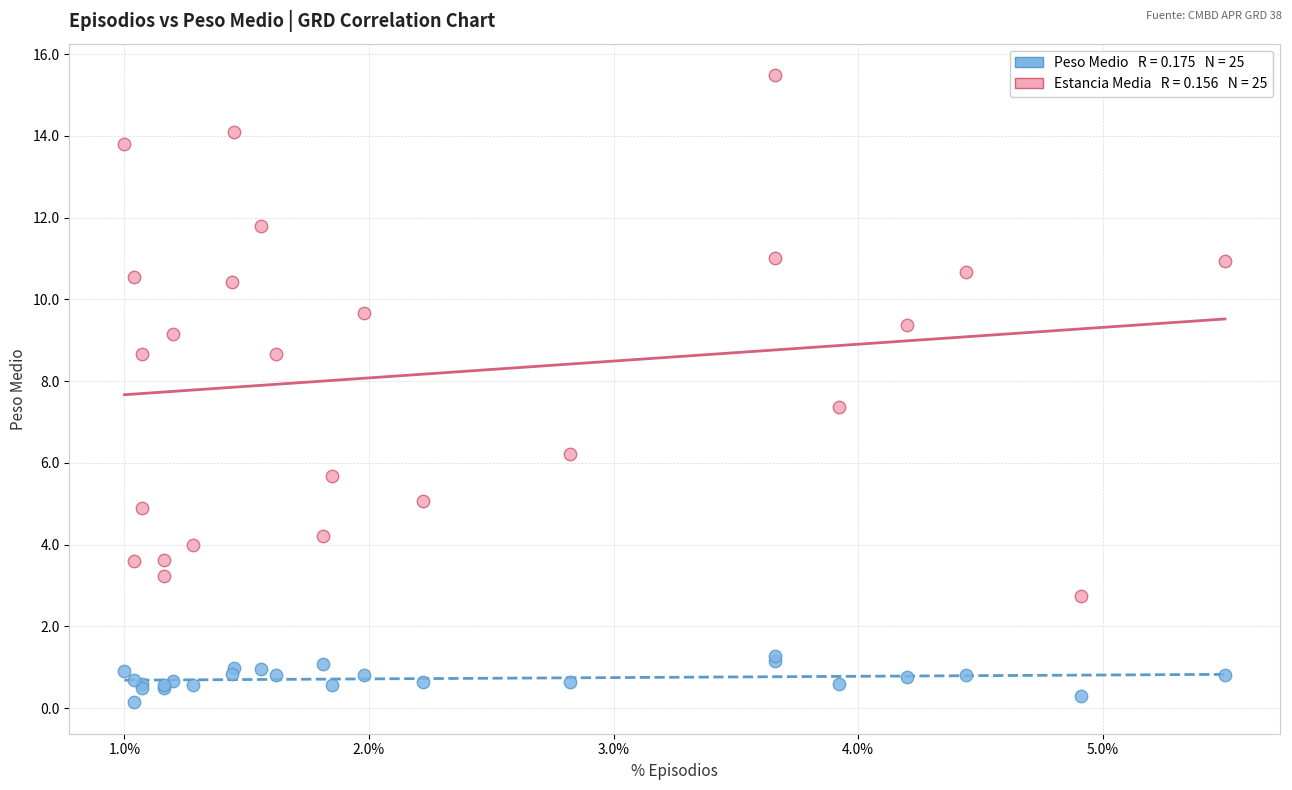

Across all series, what Y value is closest to 7?

7.4